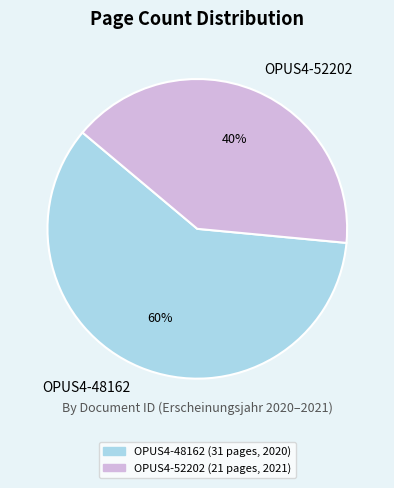

Which slice represents more than half of the pie?

OPUS4-48162